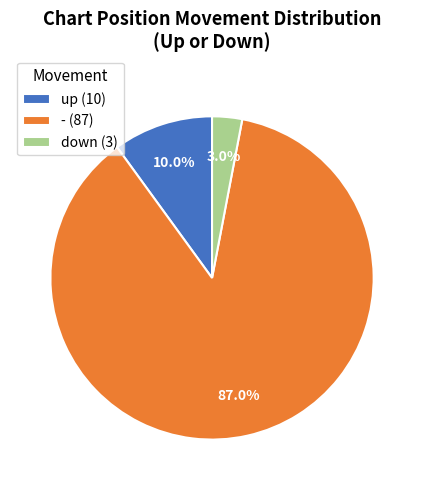

True or false: - accounts for 87% of the total.

True